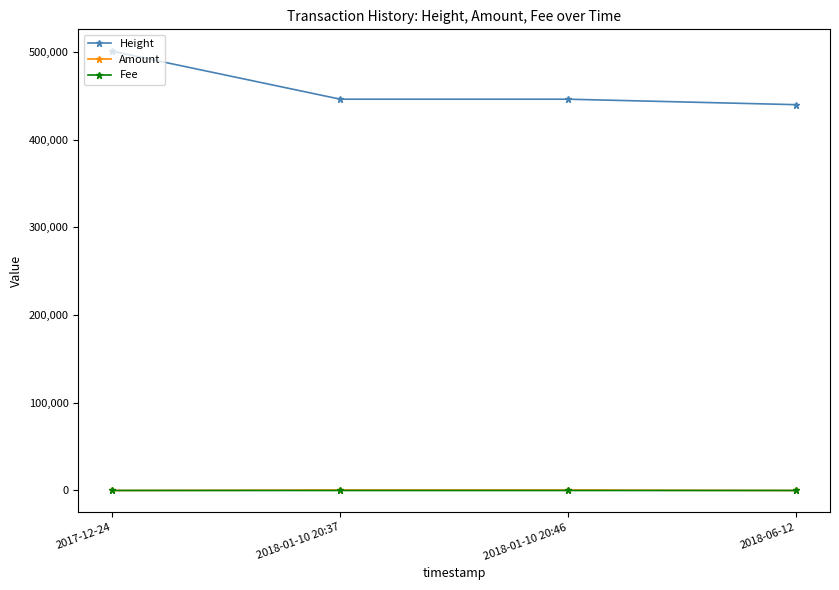

True or false: Height has more than 1 points higher than both neighbors.

False